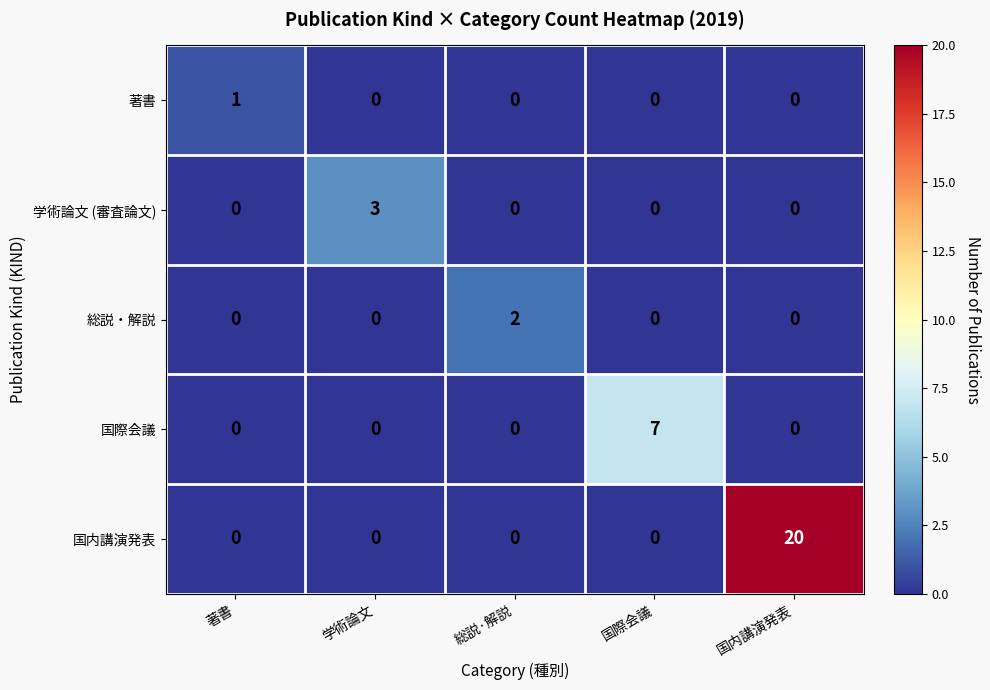

Which series has the largest total across all categories?

国内講演発表